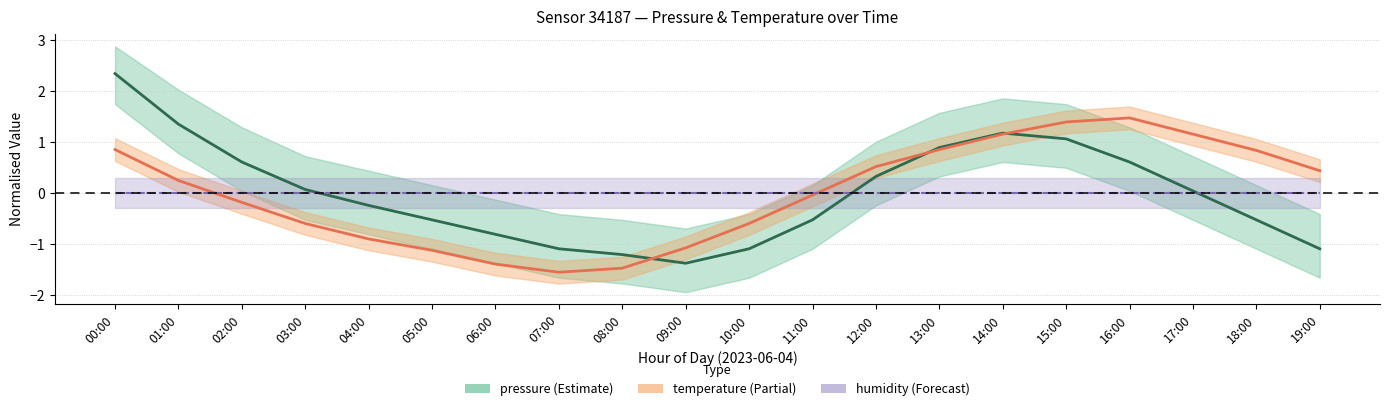

True or false: humidity has more than 2 points higher than both neighbors.

False